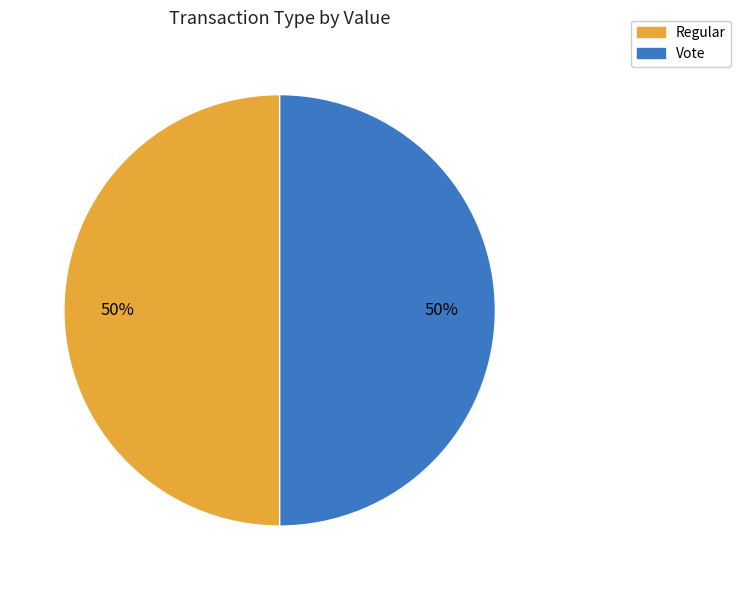

To the nearest percent, what is the average slice percentage?

50%